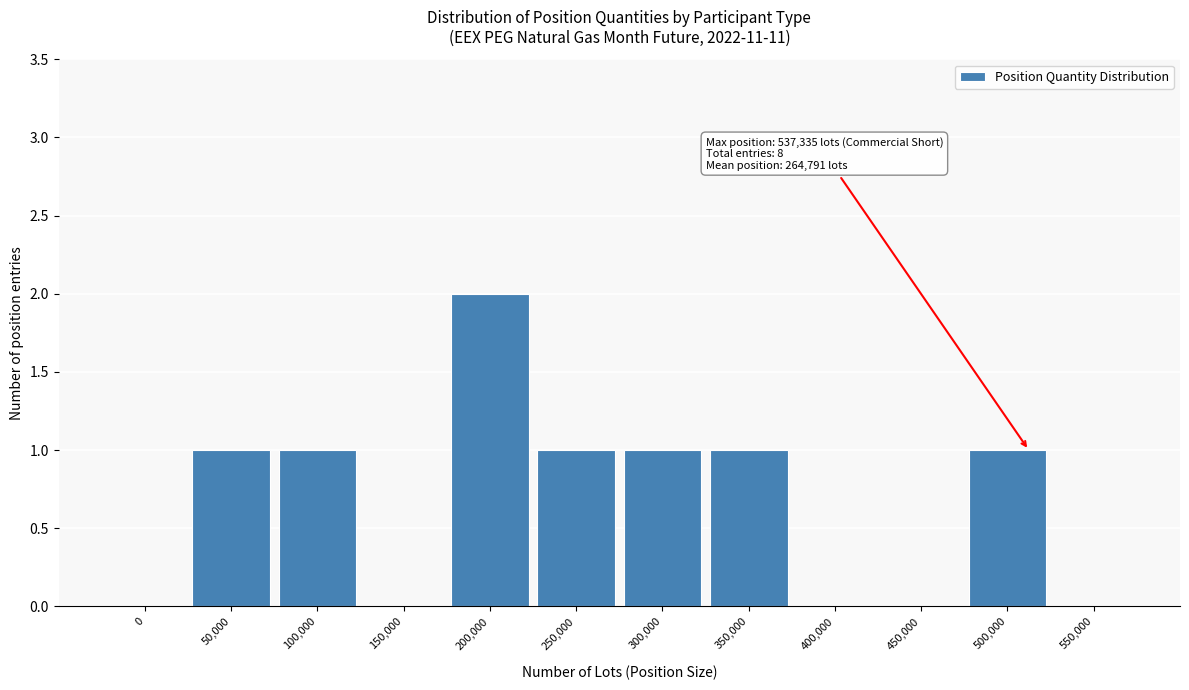

Reading left to right, what are all the values shown in this chart?

0=0	50,000=1	100,000=1	150,000=0	200,000=2	250,000=1	300,000=1	350,000=1	400,000=0	450,000=0	500,000=1	550,000=0